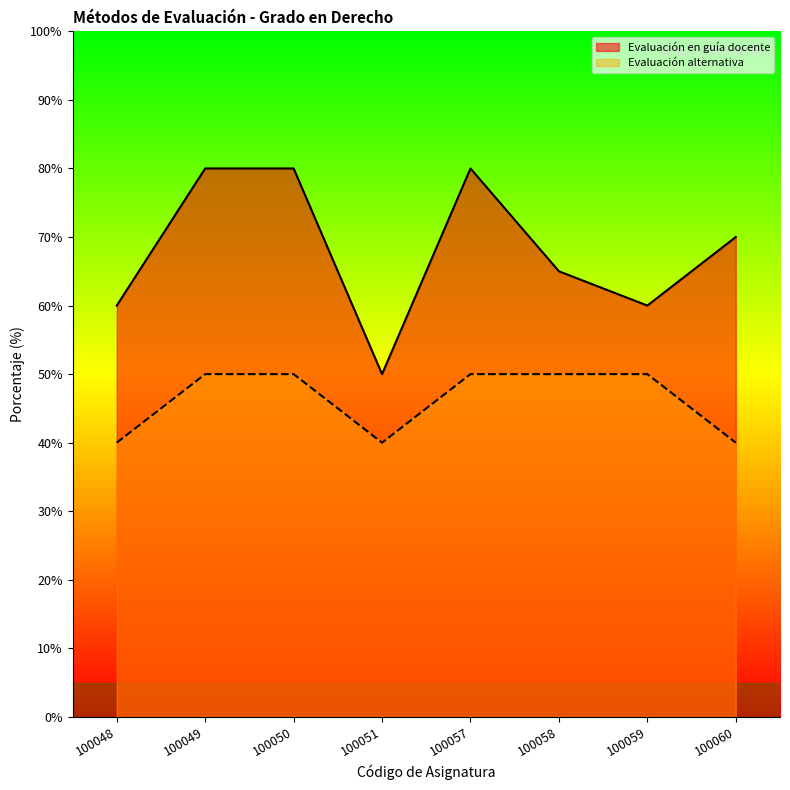

The value of Evaluación alternativa at 100057 is 66. True or false?

False